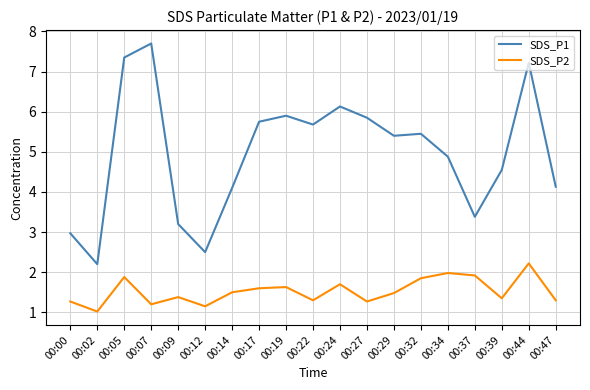

What is the maximum value for SDS_P2?

2.2